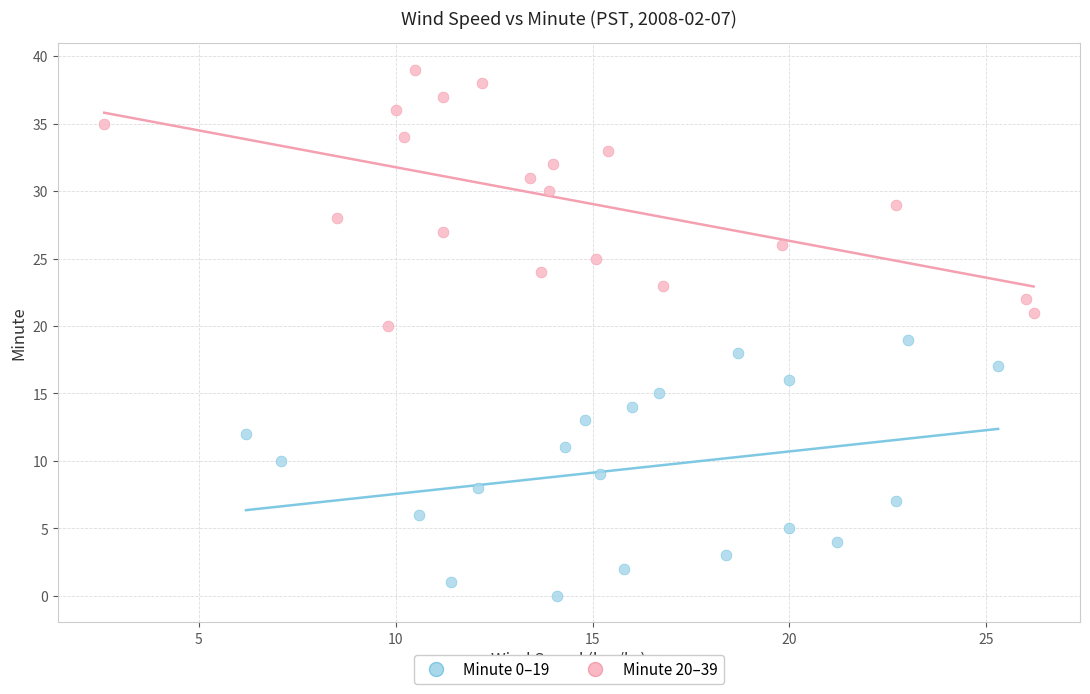

Which series contains the highest Y value?

Minute 20–39